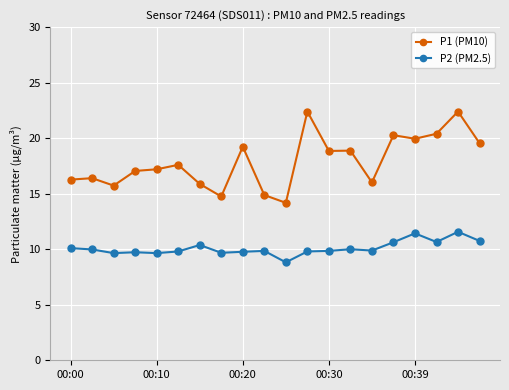

Rank the series by their maximum value, from lowest to highest.

P2 (PM2.5), P1 (PM10)